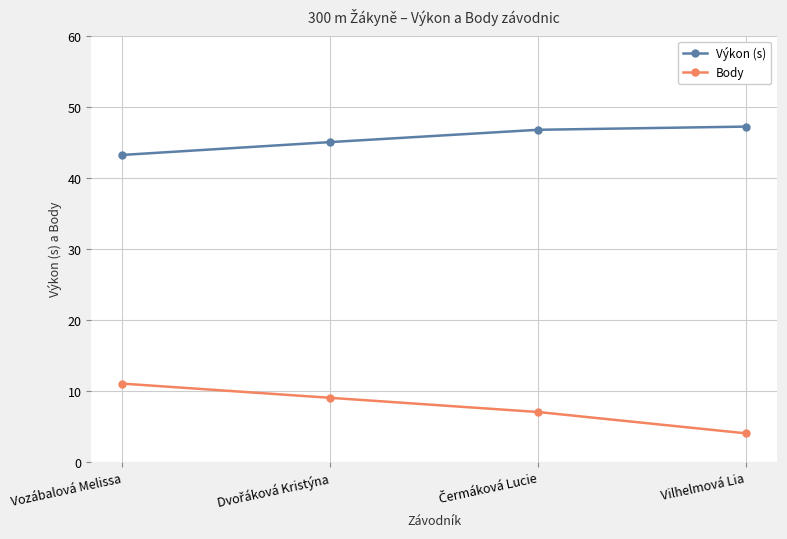

What is the value of the Body point at the 2nd from the left?

9.0